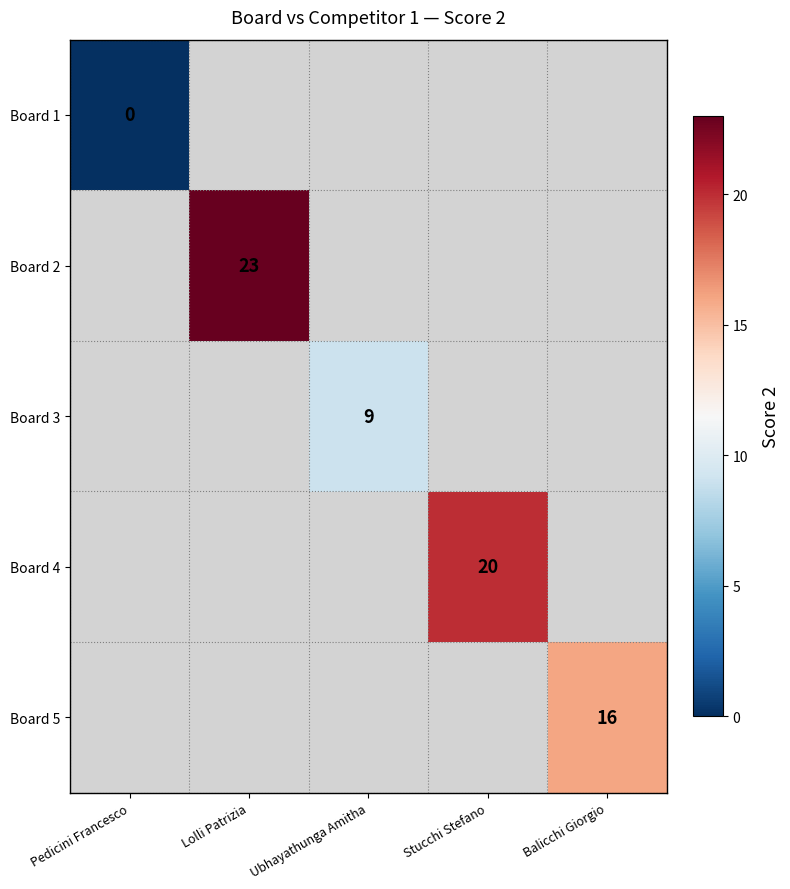

True or false: Board 2 has a value of 35 at Lolli Patrizia.

False